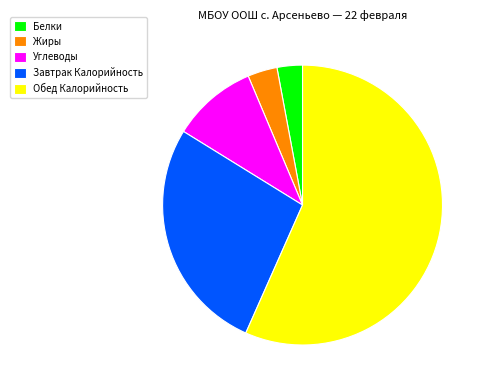

What is the largest slice in the pie chart?

Обед Калорийность